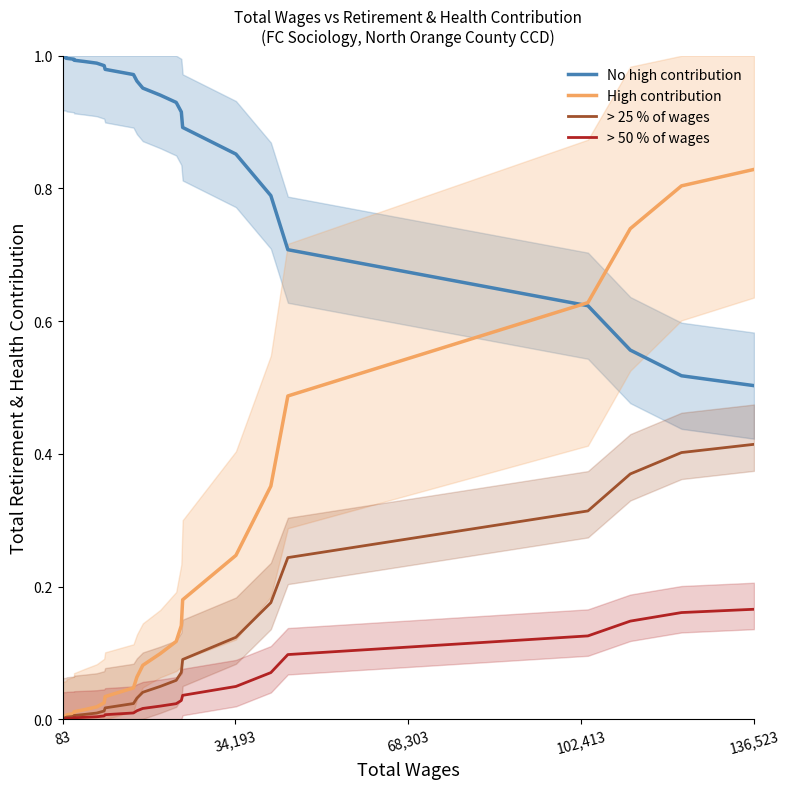

Is the value of High contribution at 16 greater than the value of > 50 % of wages at 14?

Yes